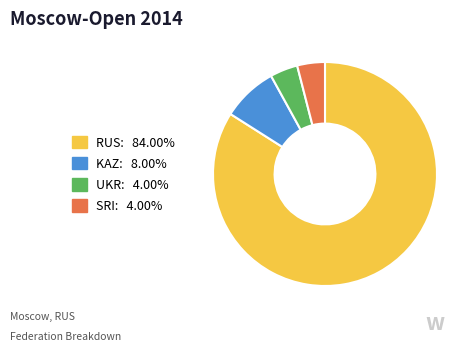

Do KAZ and SRI together represent more than half of the pie?

No